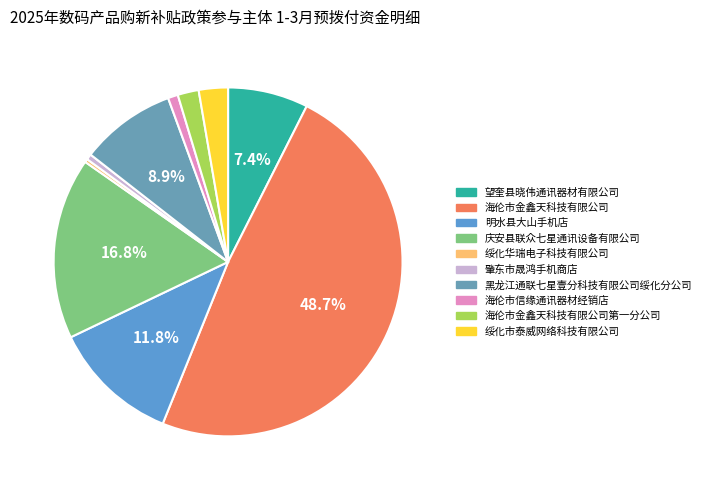

How many slices are in this pie chart?

10